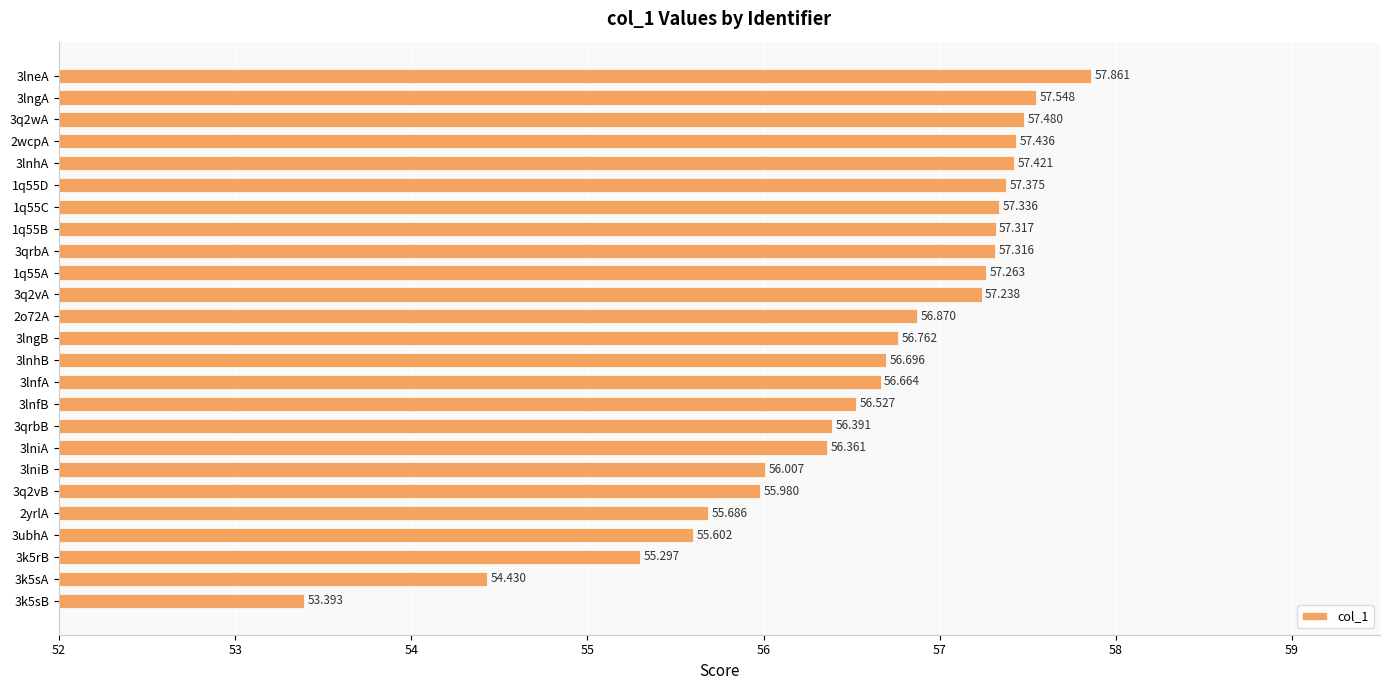

List the labels in order of value, largest first.

3lneA, 3lngA, 3q2wA, 2wcpA, 3lnhA, 1q55D, 1q55C, 1q55B, 3qrbA, 1q55A, 3q2vA, 2o72A, 3lngB, 3lnhB, 3lnfA, 3lnfB, 3qrbB, 3lniA, 3lniB, 3q2vB, 2yrlA, 3ubhA, 3k5rB, 3k5sA, 3k5sB